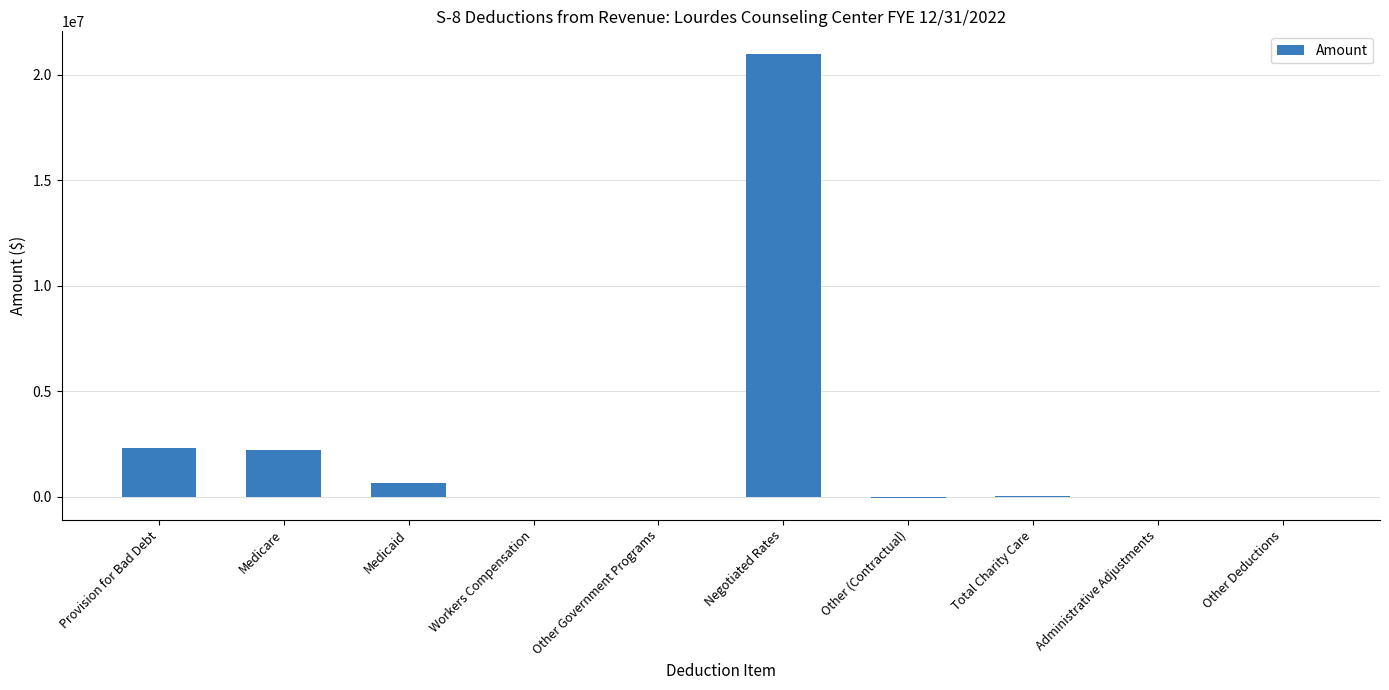

Count the number of data series in this chart.

1